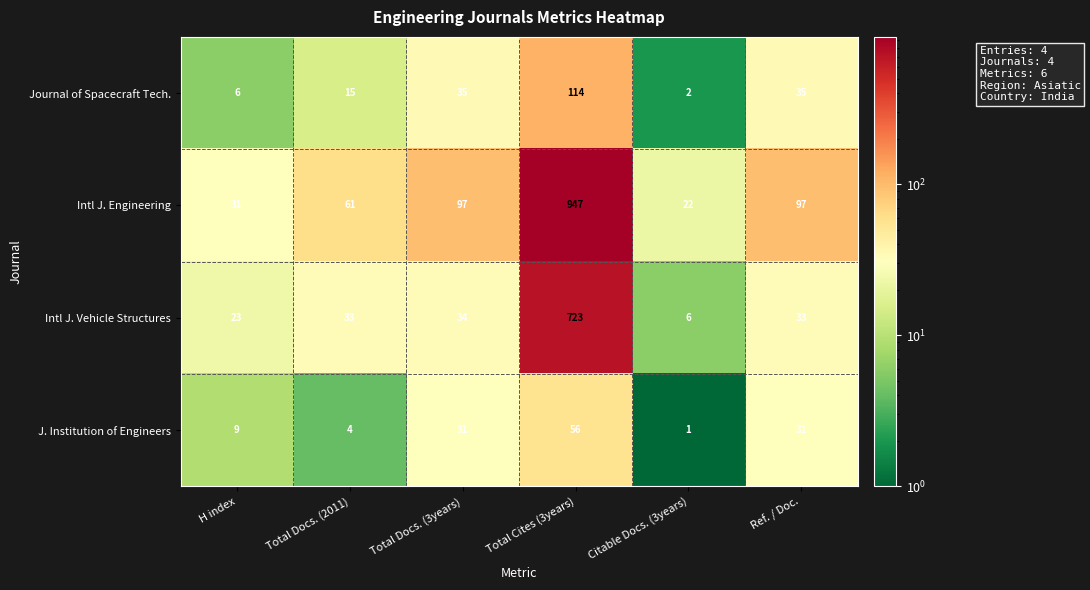

What is the difference between the maximum and second lowest values in the Journal of Spacecraft Tech. series?

108